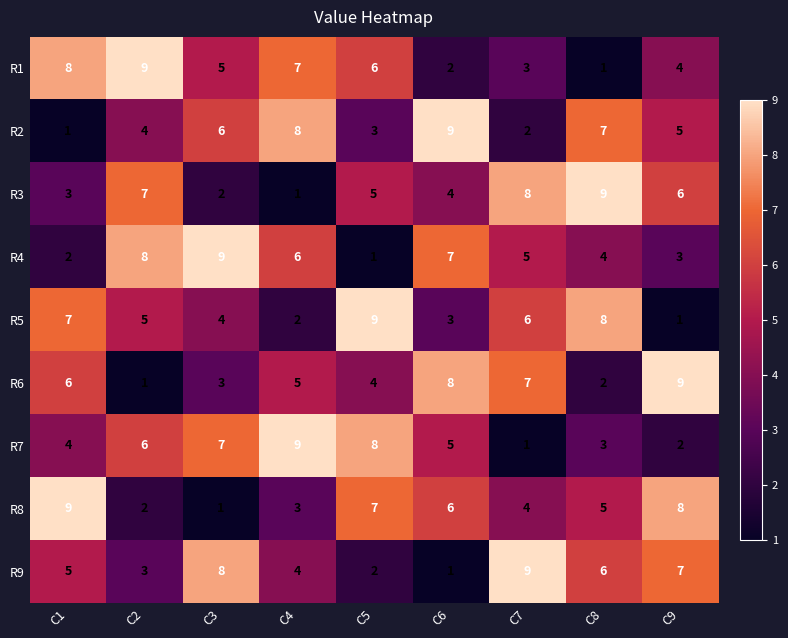

At C9, list the series in order from largest to smallest.

R6, R8, R9, R3, R2, R1, R4, R7, R5